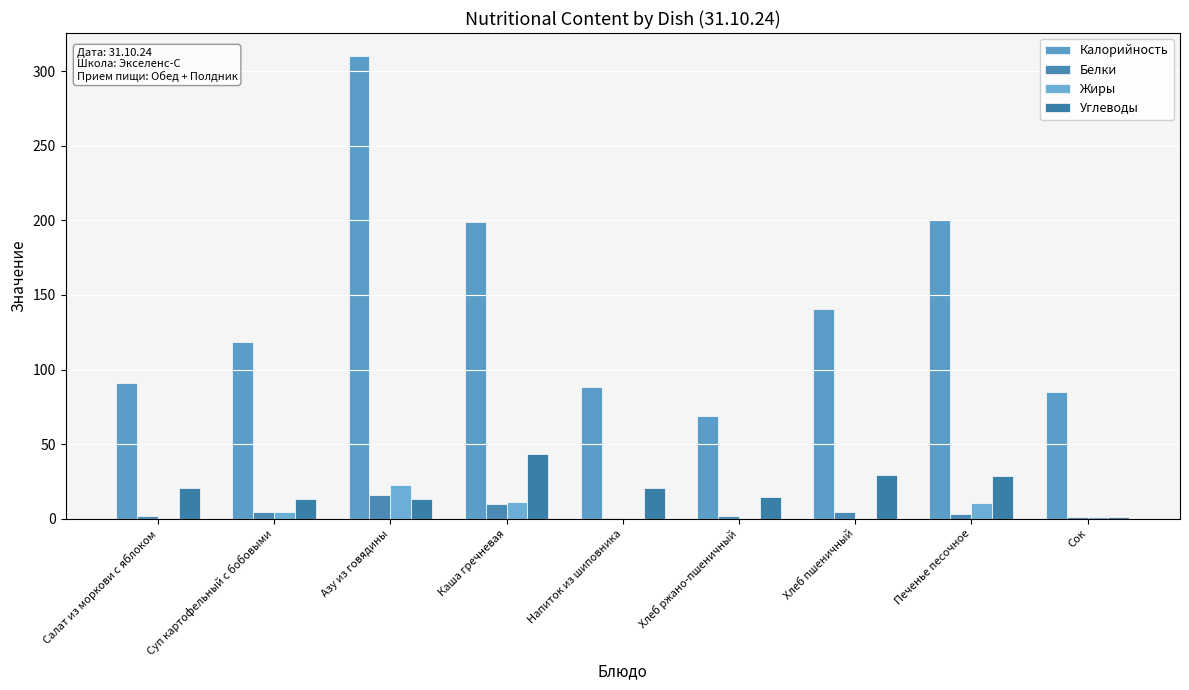

Which series changed the most between Суп картофельный с бобовыми and Напиток из шиповника?

Калорийность